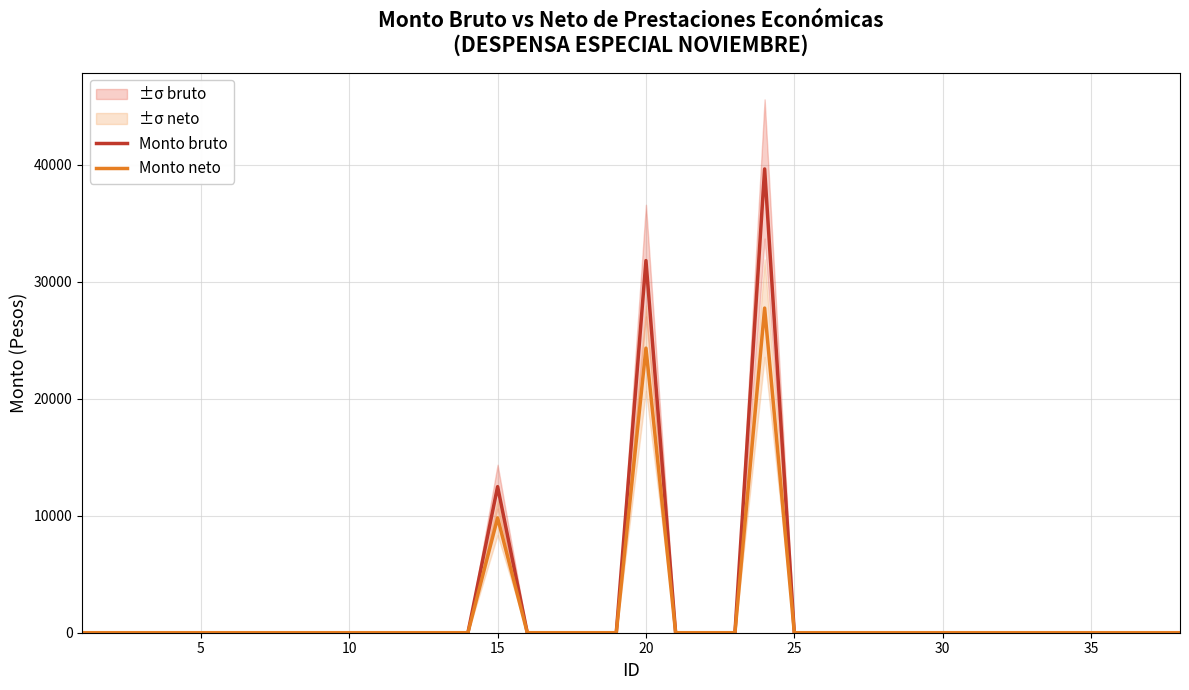

What is the highest value of the Monto bruto series?

39631.3